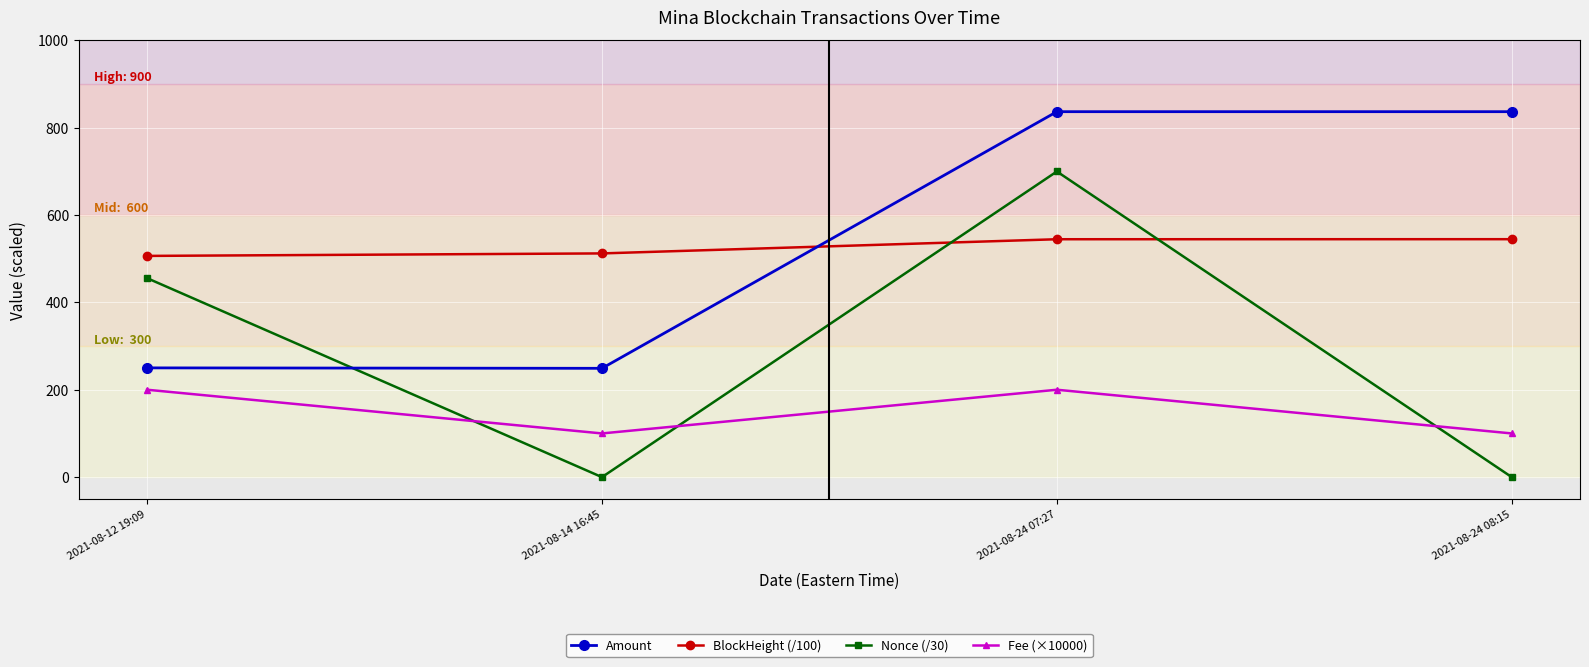

After their last crossing, which series has the higher values: BlockHeight (/100) or Nonce (/30)?

BlockHeight (/100)